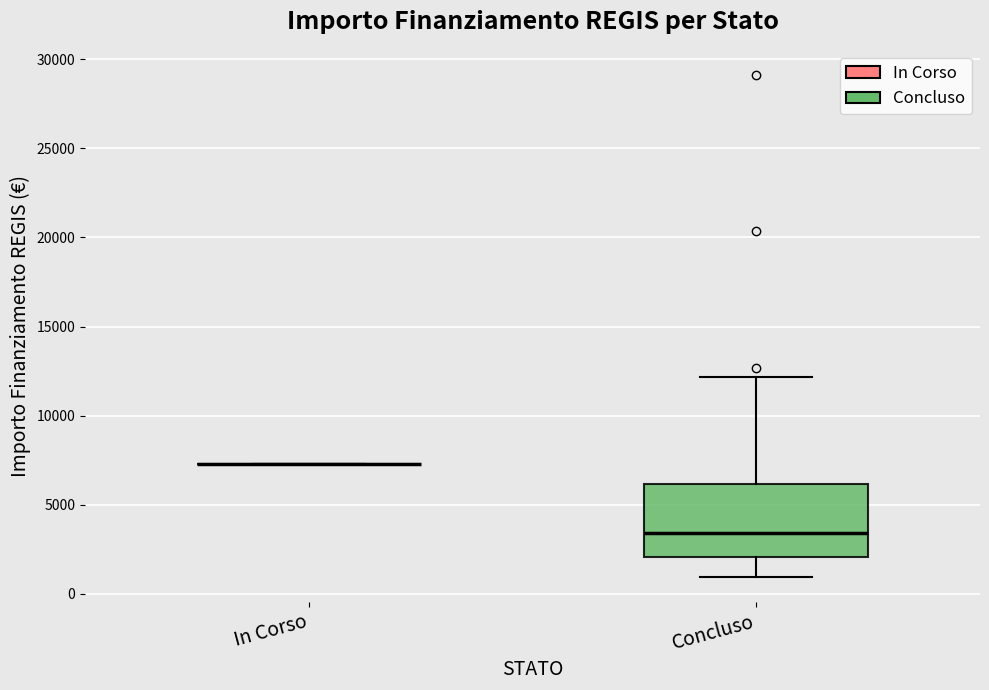

Where does the upper whisker of the box for Concluso end on the y-axis? The values are not printed on the chart, so give them approximately, as read against the axis.

12000